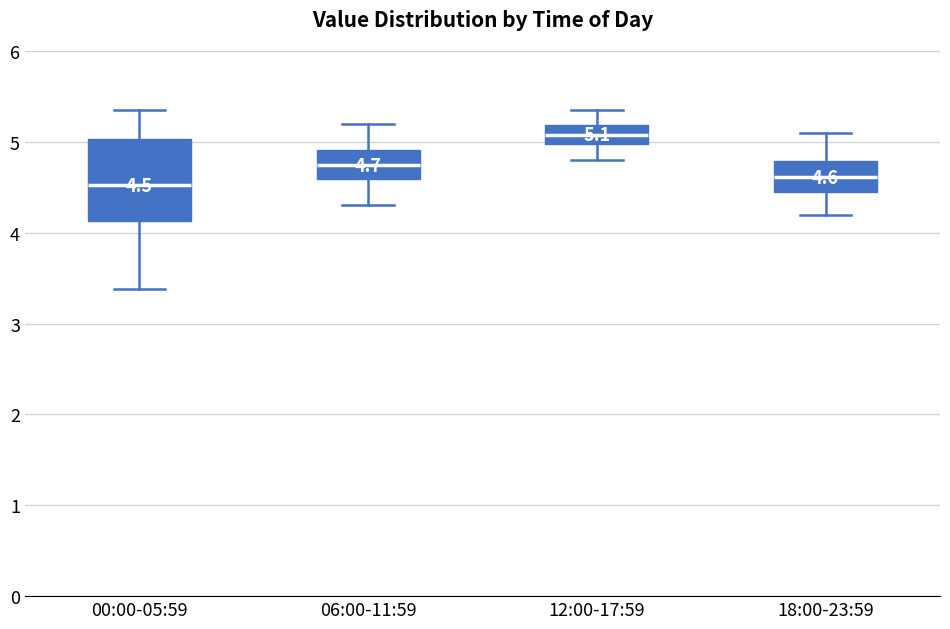

Comparing the boxes themselves (not the whiskers), which one is the tallest?

00:00-05:59